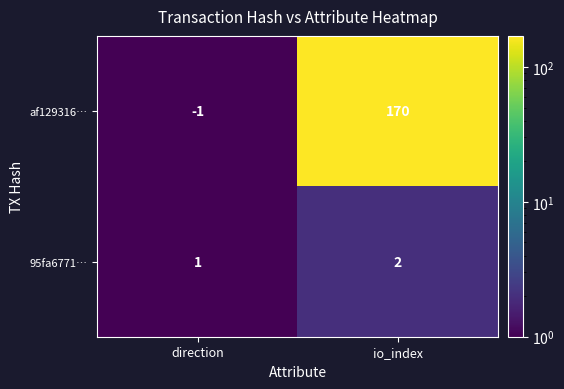

True or false: 95fa6771… has a value of 2 at io_index.

True